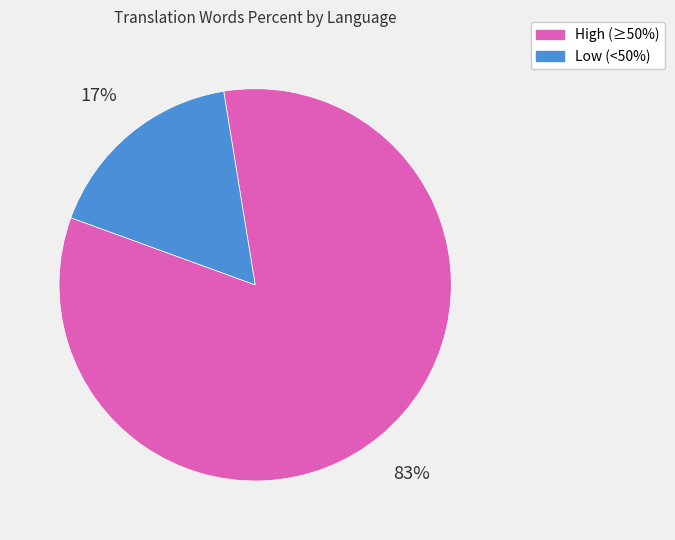

Is there any slice that represents more than half of the pie?

Yes